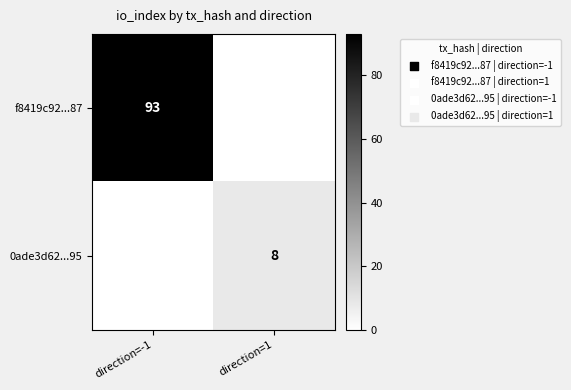

The 0ade3d62...95 series shows 8 at direction=1. True or false?

True